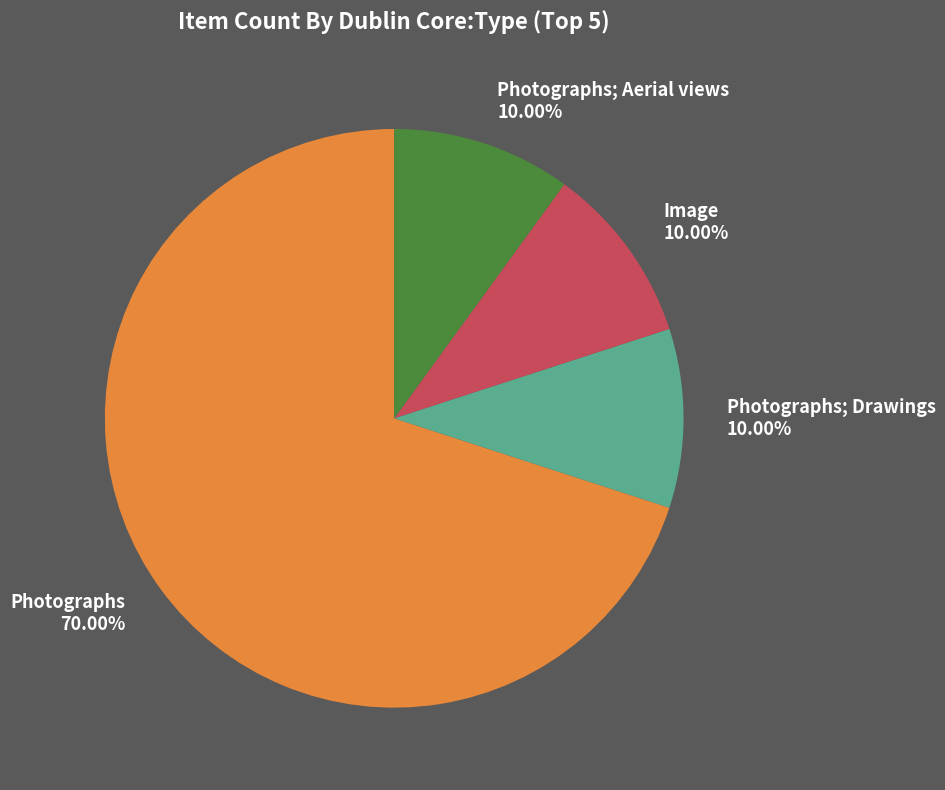

Between Image and Photographs, which is larger?

Photographs